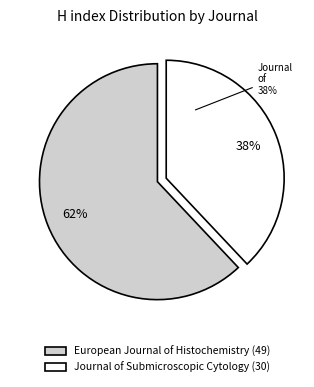

Which slice represents more than half of the pie?

European Journal of Histochemistry